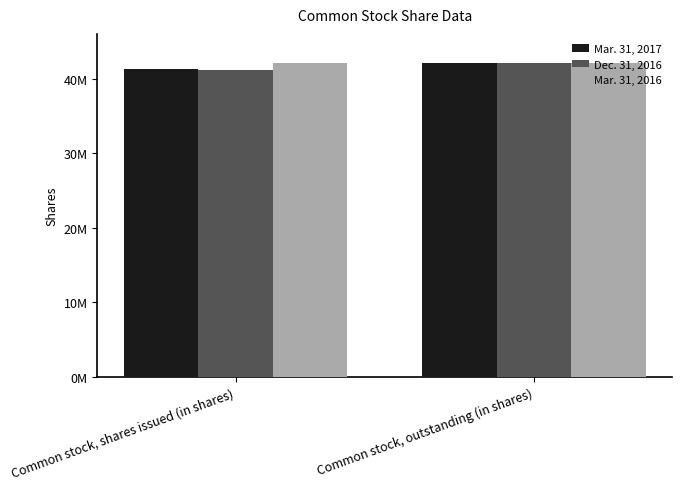

At Common stock, outstanding (in shares), list the series in order from smallest to largest.

Mar. 31, 2017, Dec. 31, 2016, Mar. 31, 2016